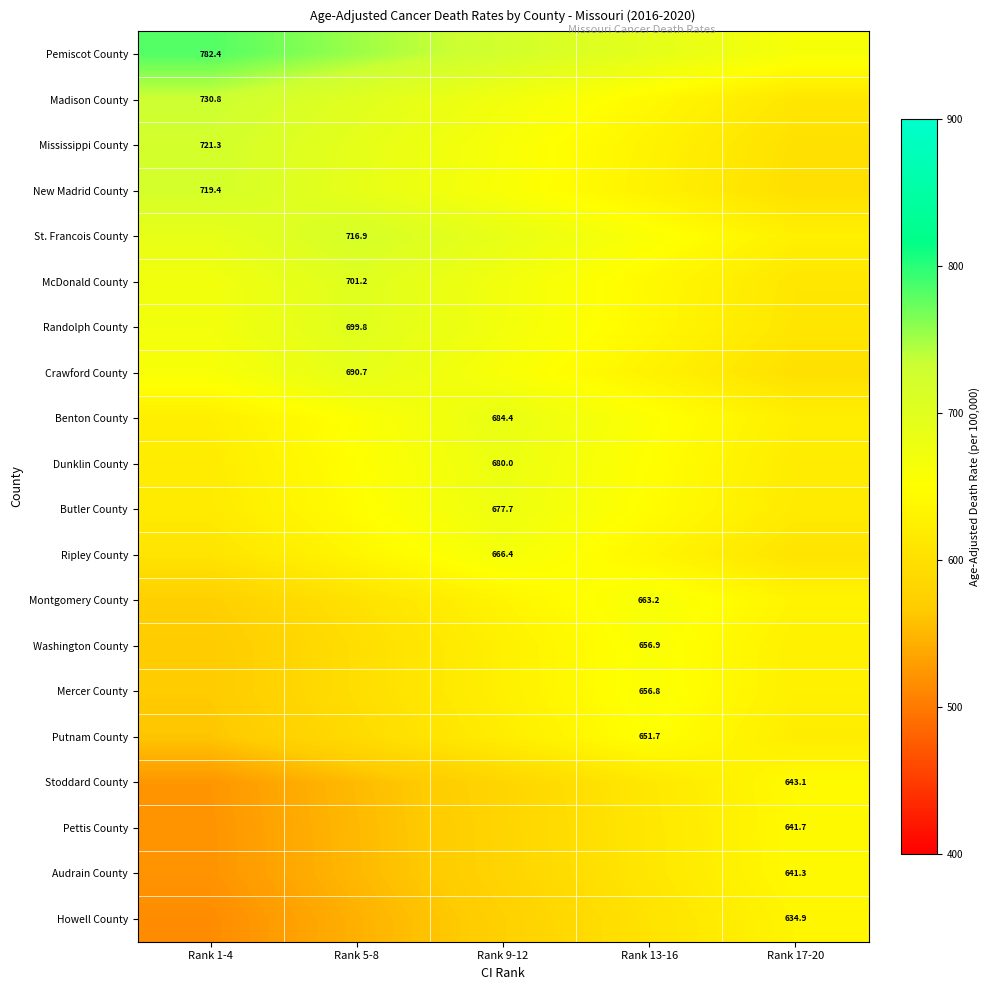

Is it true that Crawford County equals 690.7 at Rank 5-8?

True